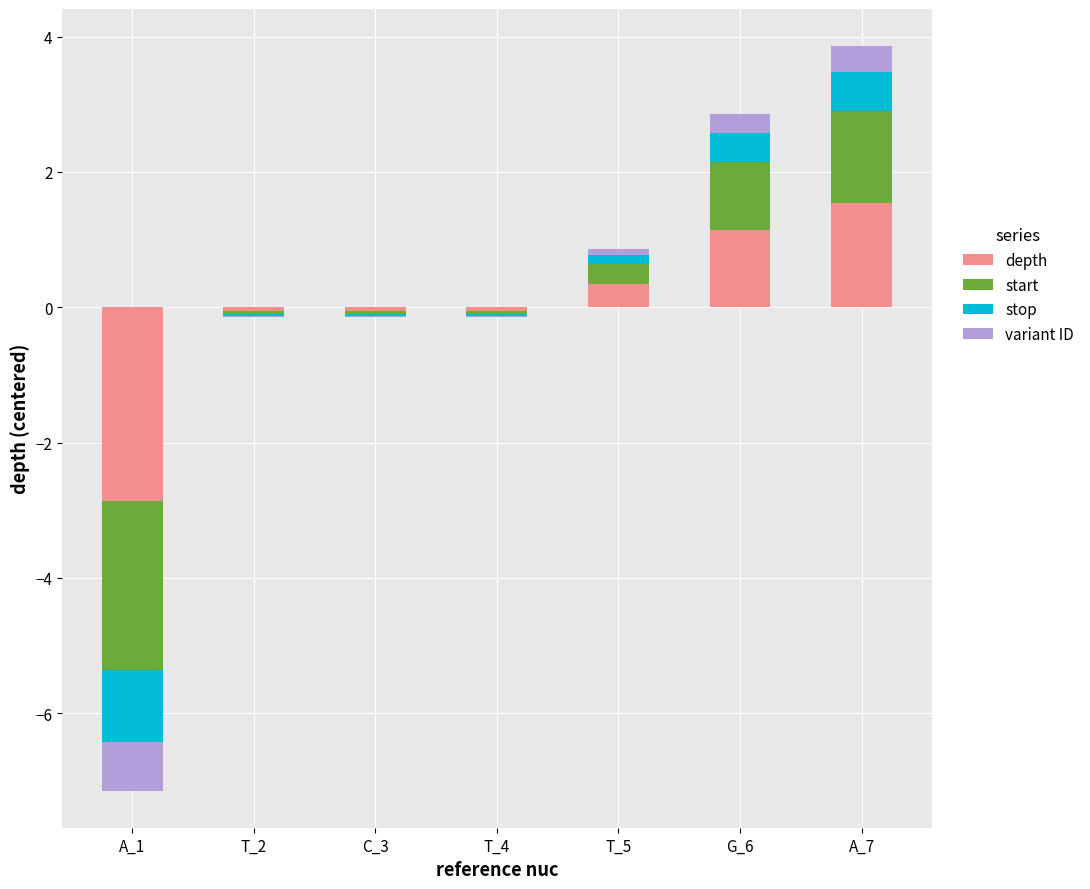

At which category does the chart reach its minimum across all series?

A_1